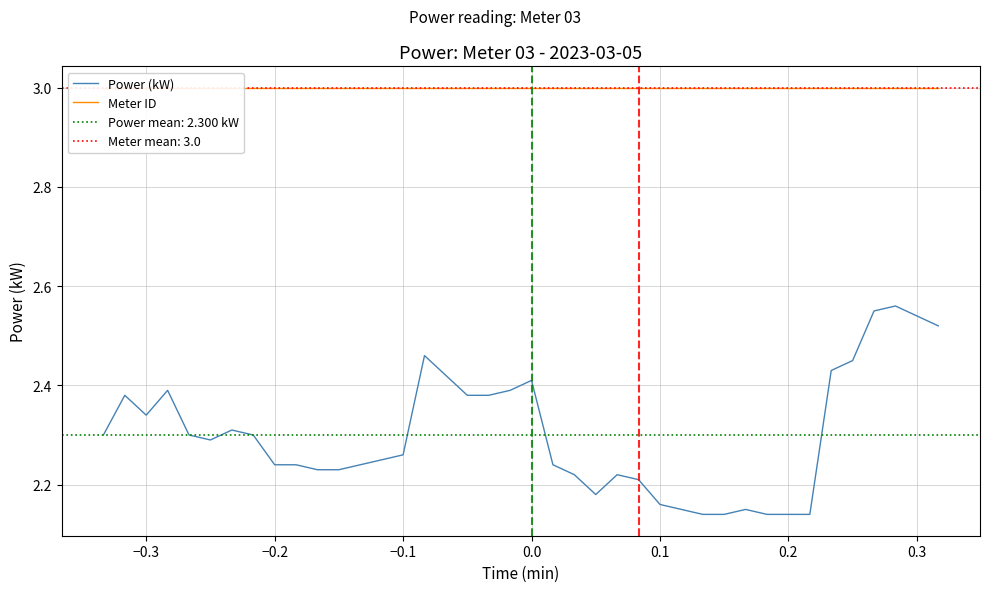

True or false: Power (kW) and Meter ID cross at least once.

False